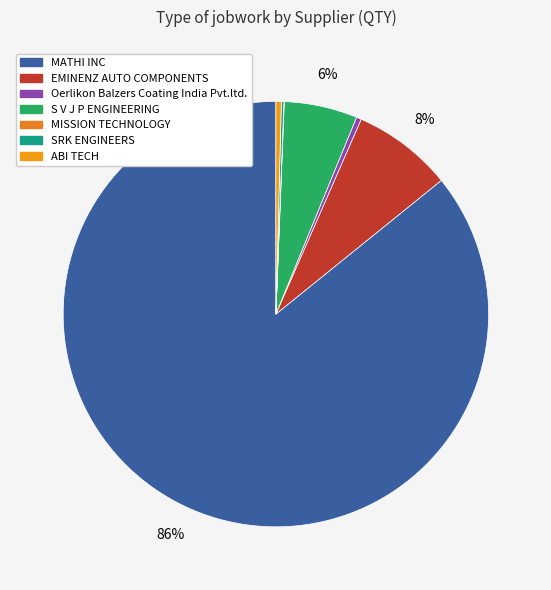

How many segments does this pie chart have?

7